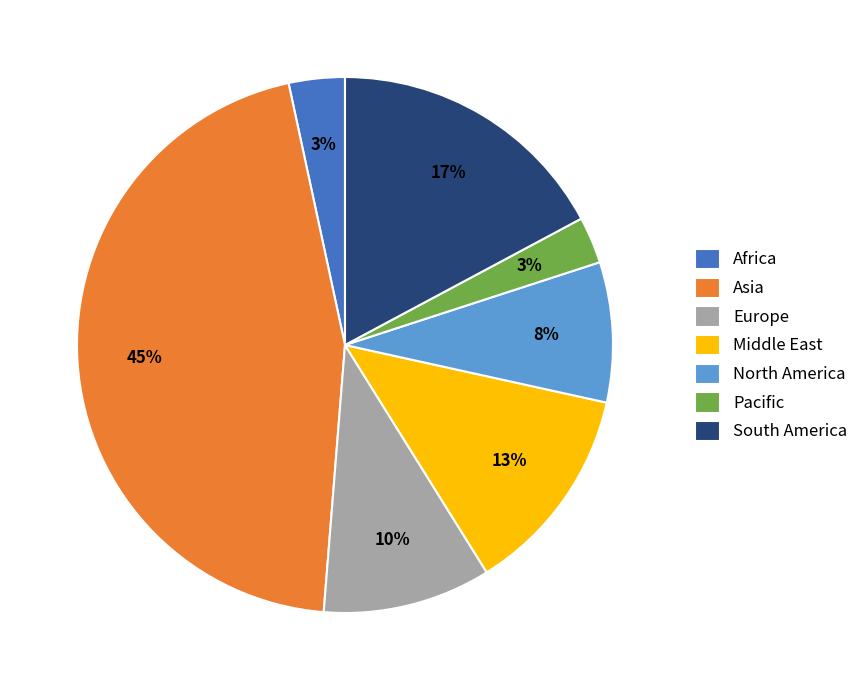

Count the number of slices in the pie.

7